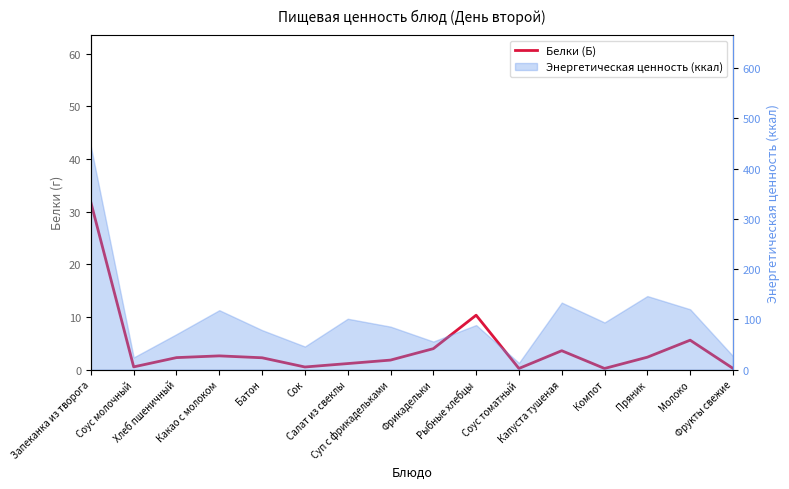

Rank the categories by value from highest to lowest.

Запеканка из творога, Рыбные хлебцы, Молоко, Фрикадельки, Капуста тушеная, Какао с молоком, Пряник, Хлеб пшеничный, Батон, Суп с фрикадельками, Салат из свеклы, Соус молочный, Сок, Фрукты свежие, Соус томатный, Компот